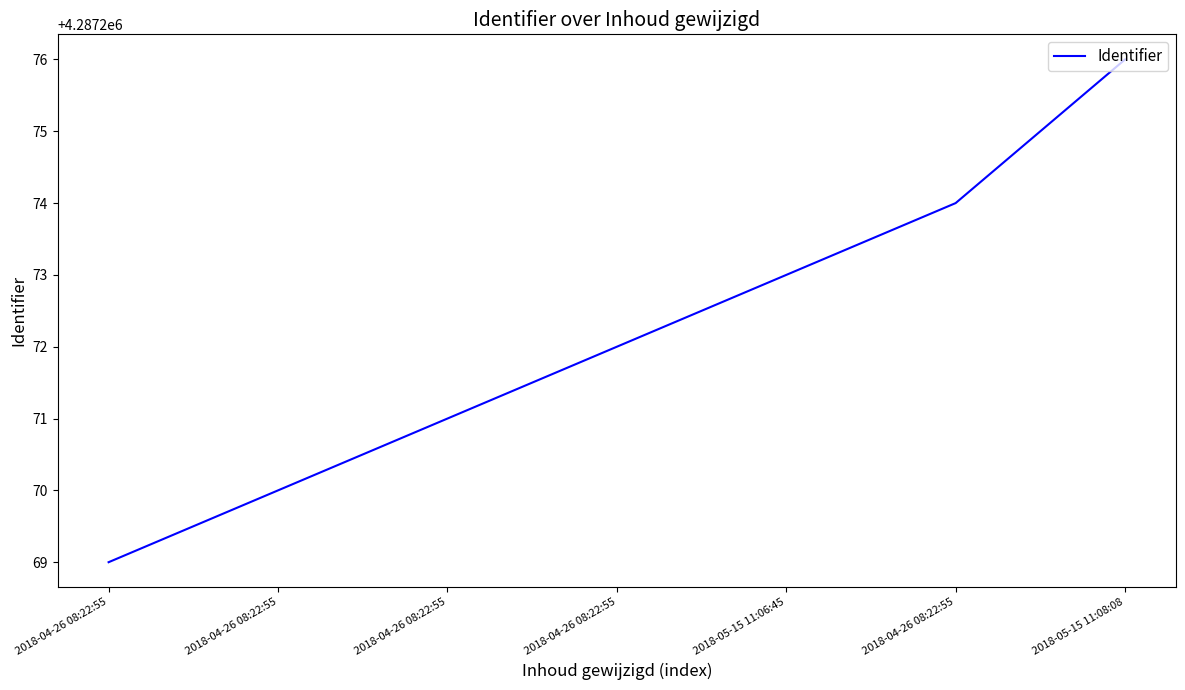

Count the number of data series in this chart.

1